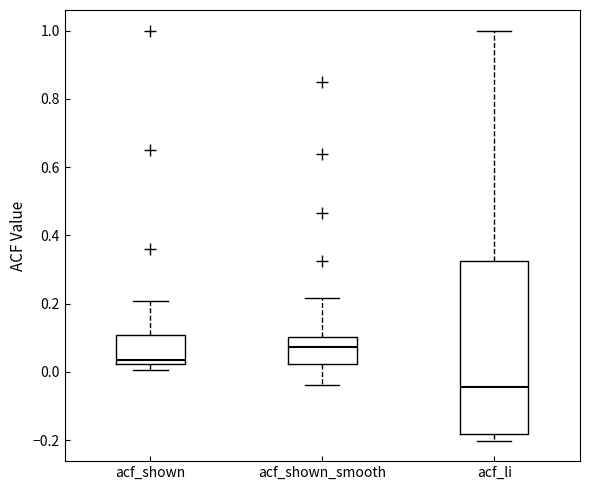

Reading left to right, transcribe this box plot: for each box, give where its median line is, the range the box spans, and where its two whiskers end, as read against the y-axis. The values are not printed on the chart, so give them approximately, as read against the axis.

acf_shown: median 0.04, box 0.02 to 0.10, whiskers 0.00 to 0.20
acf_shown_smooth: median 0.08, box 0.02 to 0.10, whiskers -0.04 to 0.22
acf_li: median -0.04, box -0.18 to 0.32, whiskers -0.20 to 1.00